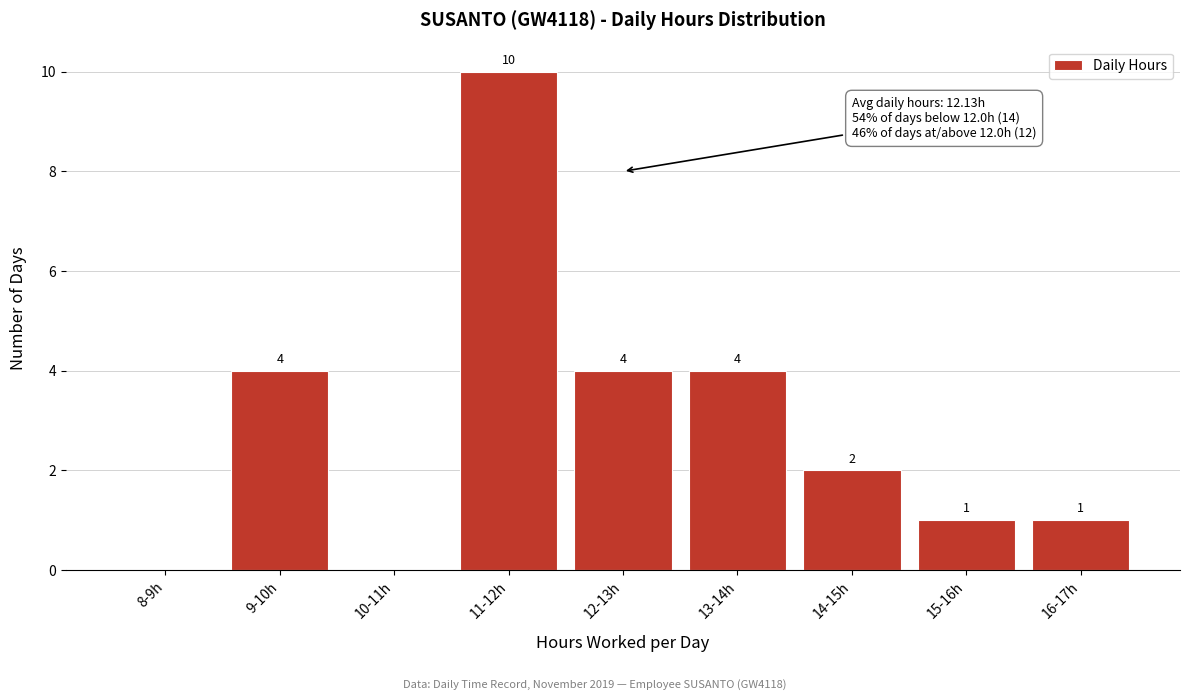

Reading right to left, extract all data points from this chart.

16-17h=1	15-16h=1	14-15h=2	13-14h=4	12-13h=4	11-12h=10	10-11h=0	9-10h=4	8-9h=0